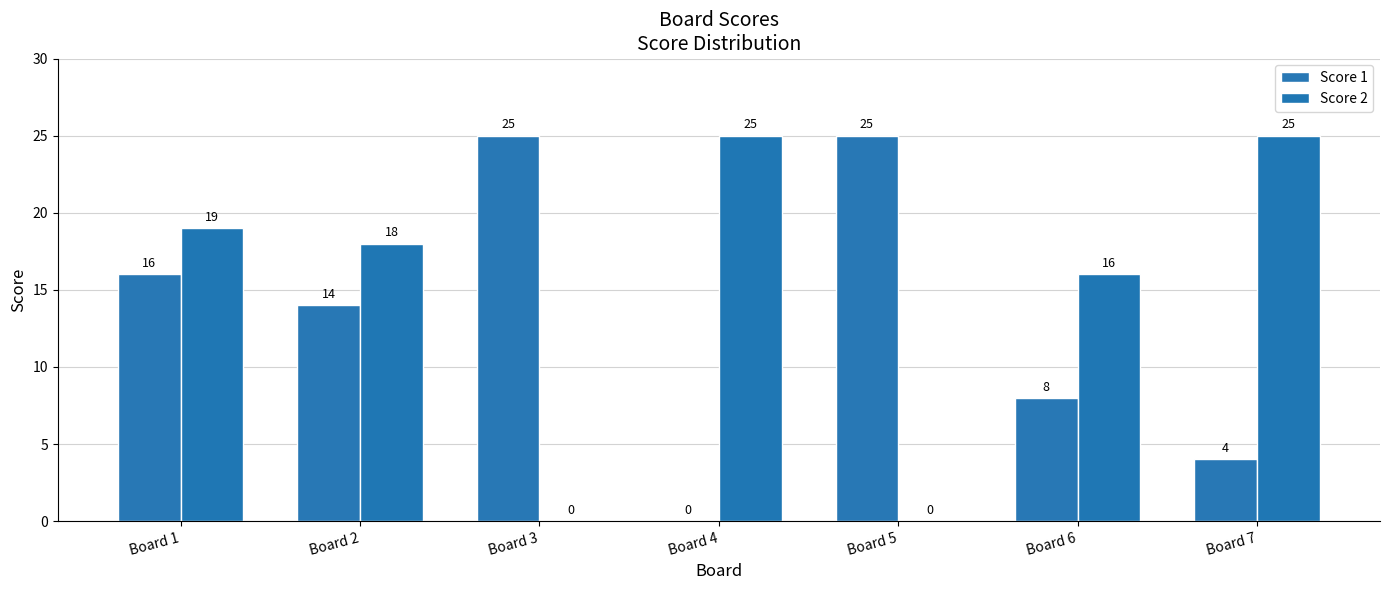

List the labels in order of Score 1 value, largest first.

Board 3, Board 5, Board 1, Board 2, Board 6, Board 7, Board 4